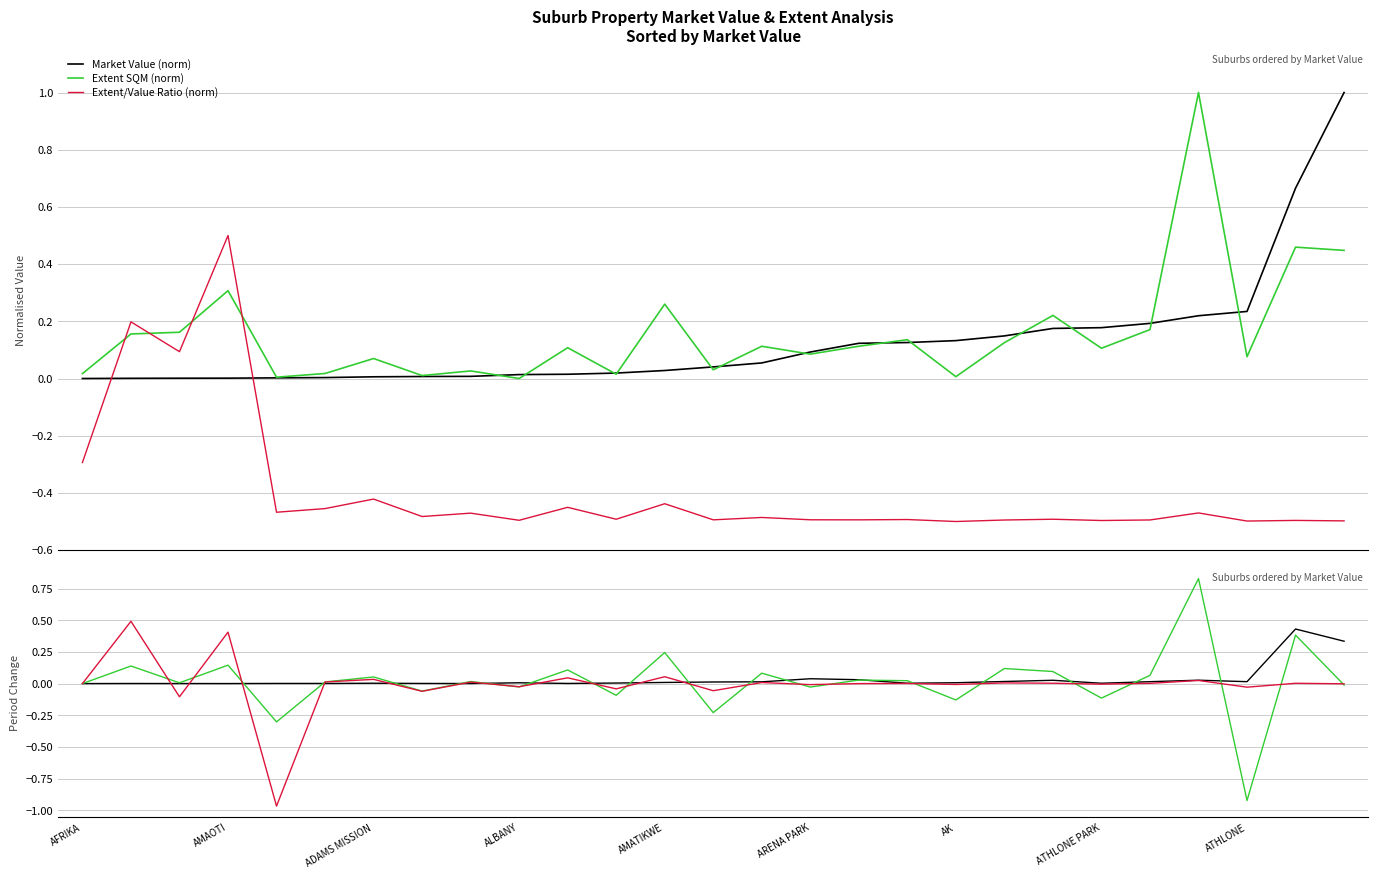

How many values in the Market Value (norm) series exceed 0?

26